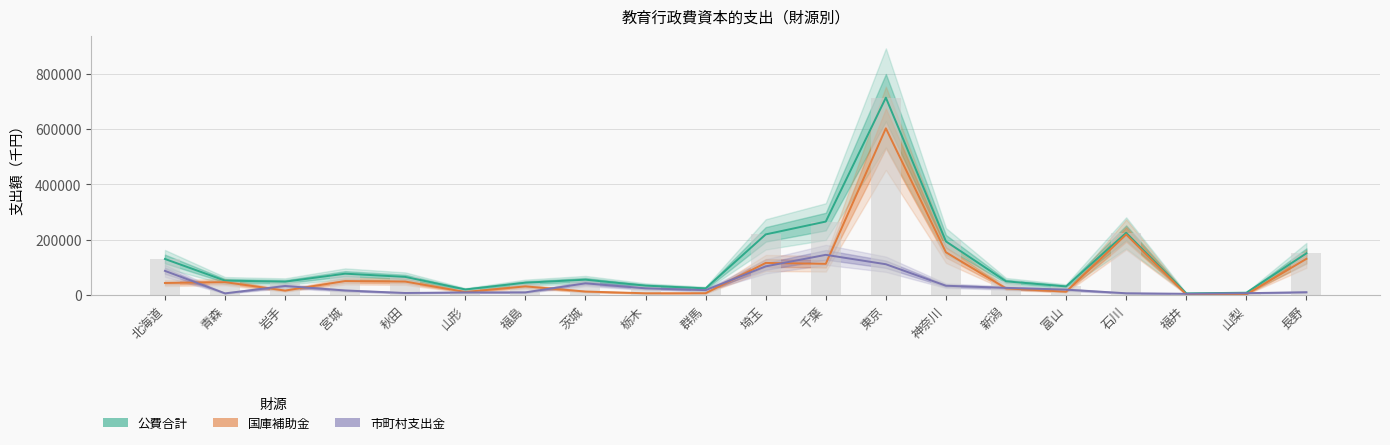

Reading left to right, transcribe all the data shown in this chart.

公費合計: 北海道=130003	青森=51692	岩手=47892	宮城=76745	秋田=65094	山形=19663	福島=44159	茨城=55015	栃木=33508	群馬=23560	埼玉=218848	千葉=265209	東京=713388	神奈川=193445	新潟=49056	富山=30606	石川=224463	福井=5472	山梨=7931	長野=150378
国庫補助金: 北海道=43046	青森=46131	岩手=15692	宮城=50045	秋田=48197	山形=10659	福島=30789	茨城=12156	栃木=5875	群馬=6145	埼玉=115634	千葉=112371	東京=602510	神奈川=154119	新潟=23664	富山=11585	石川=218587	福井=1450	山梨=1709	長野=130482
市町村支出金: 北海道=86957	青森=5561	岩手=32200	宮城=15987	秋田=6897	山形=9004	福島=9195	茨城=41859	栃木=23816	群馬=17235	埼玉=103214	千葉=144938	東京=110878	神奈川=33128	新潟=25392	富山=19021	石川=5876	福井=4022	山梨=6210	長野=9706